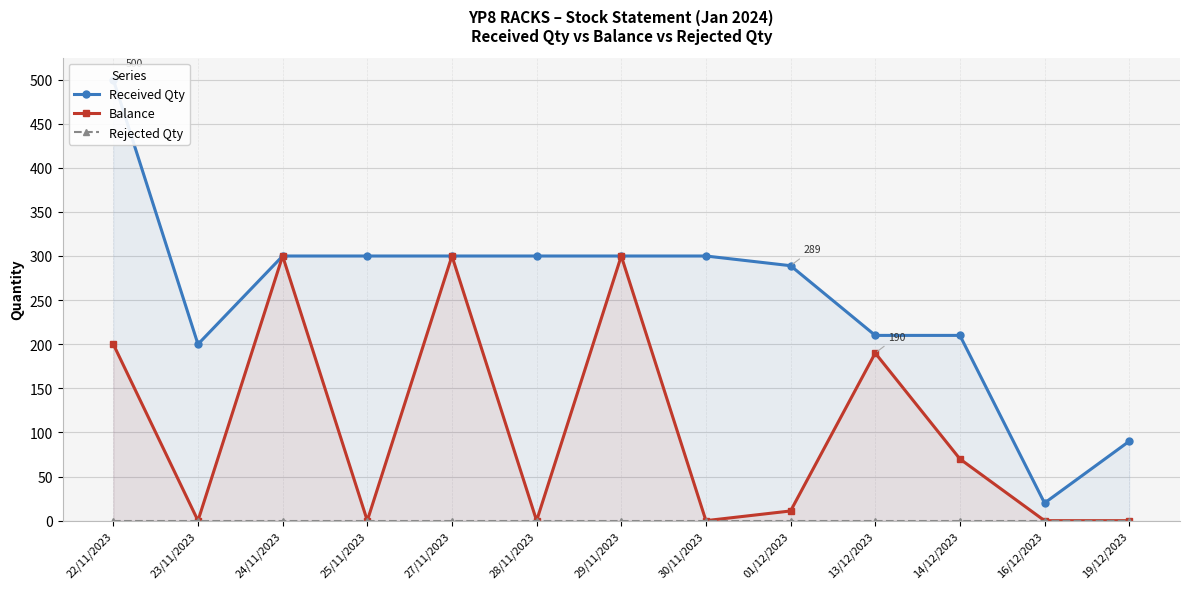

What position from the right is 29/11/2023?

7